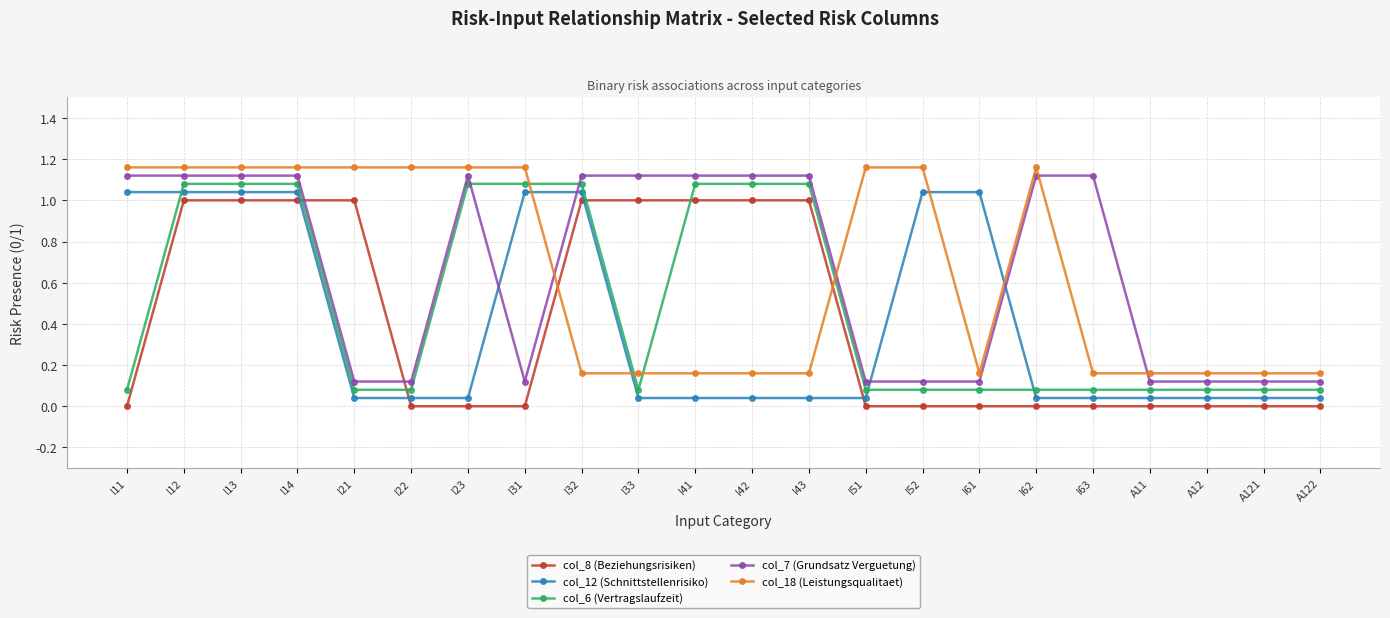

What is the difference between the second highest and minimum values in the col_18 (Leistungsqualitaet) series?

1.0